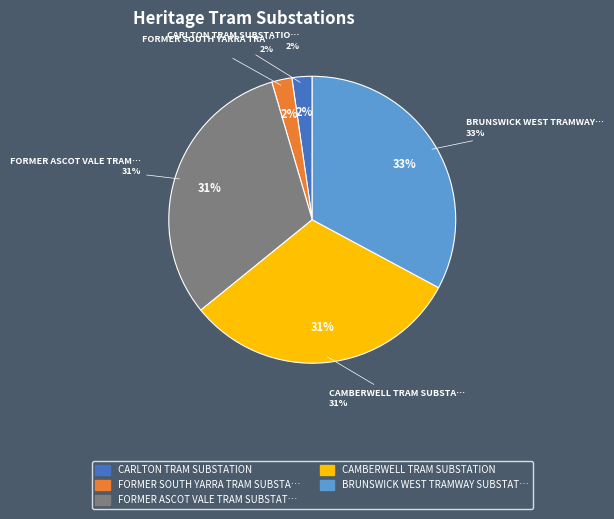

How many segments does this pie chart have?

5